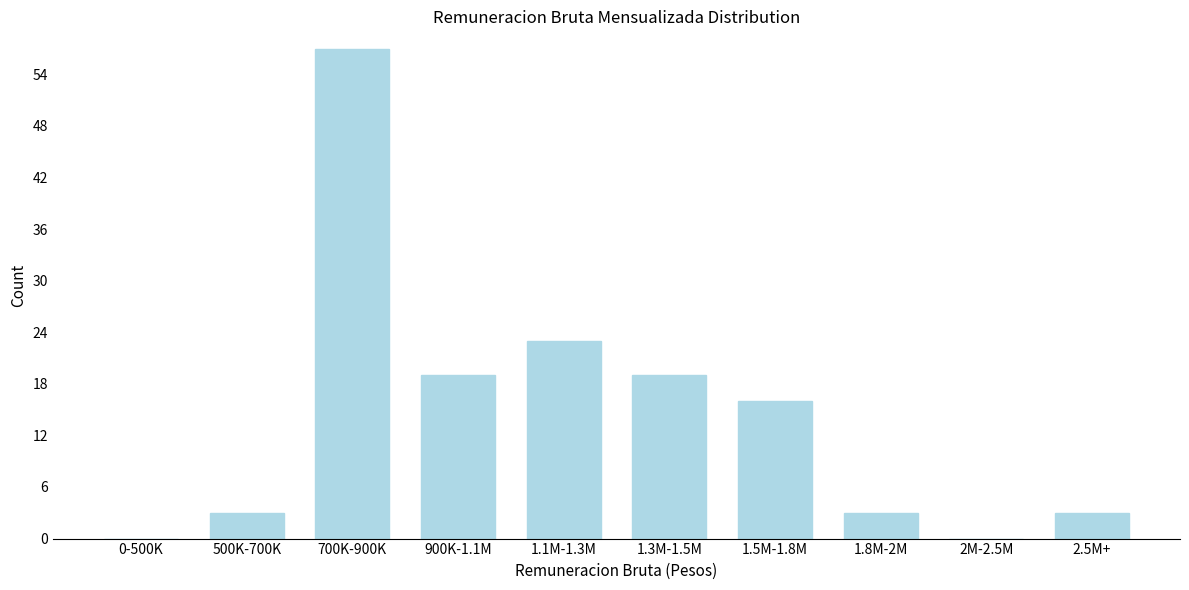

Reading left to right, what are all the values shown in this chart?

0-500K=0	500K-700K=3	700K-900K=57	900K-1.1M=19	1.1M-1.3M=23	1.3M-1.5M=19	1.5M-1.8M=16	1.8M-2M=3	2M-2.5M=0	2.5M+=3